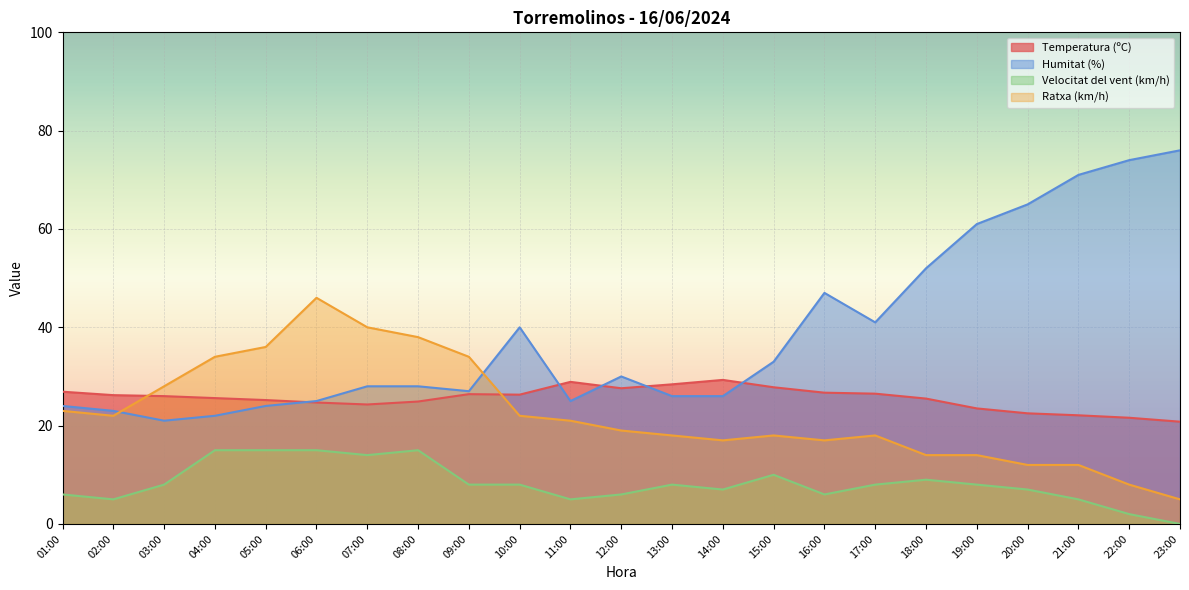

At which category does Velocitat del vent (km/h) reach its first local valley?

02:00